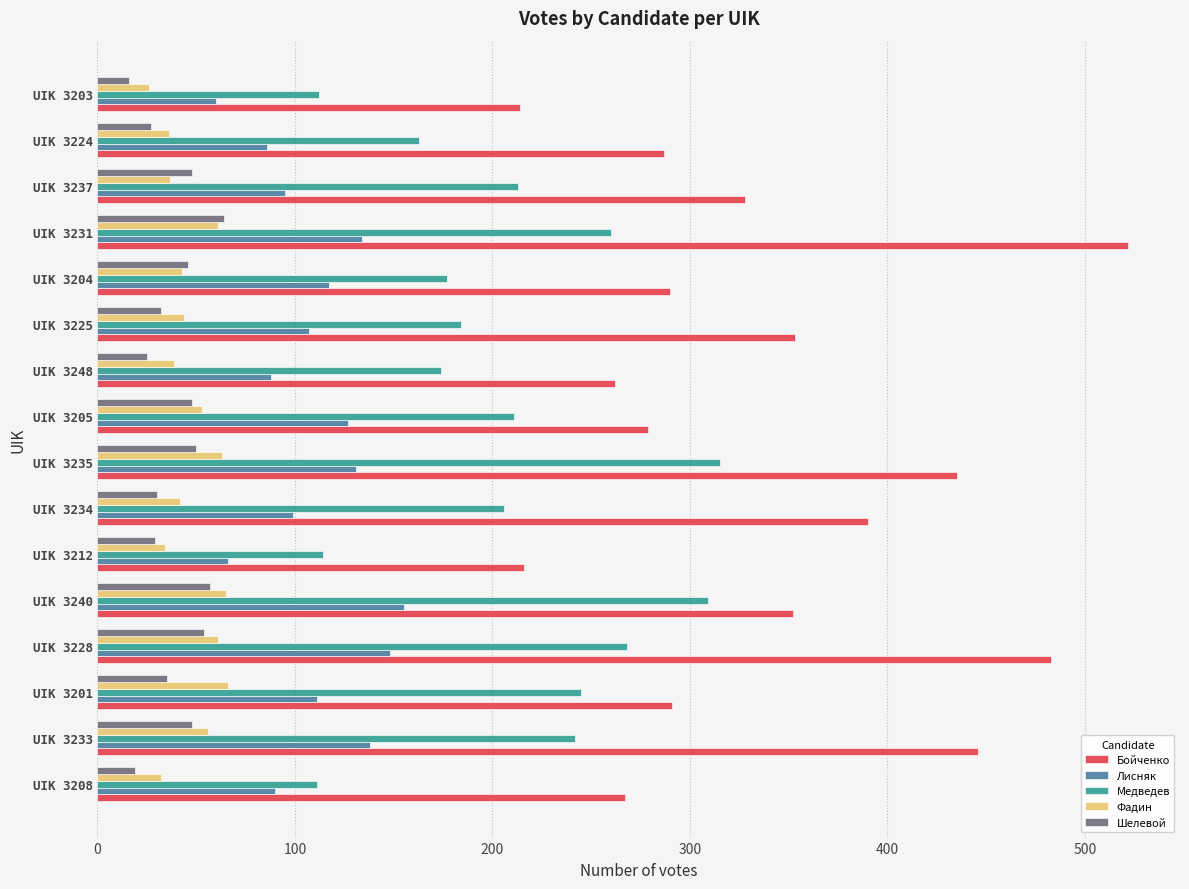

What is the sum of all Медведев values?

3304